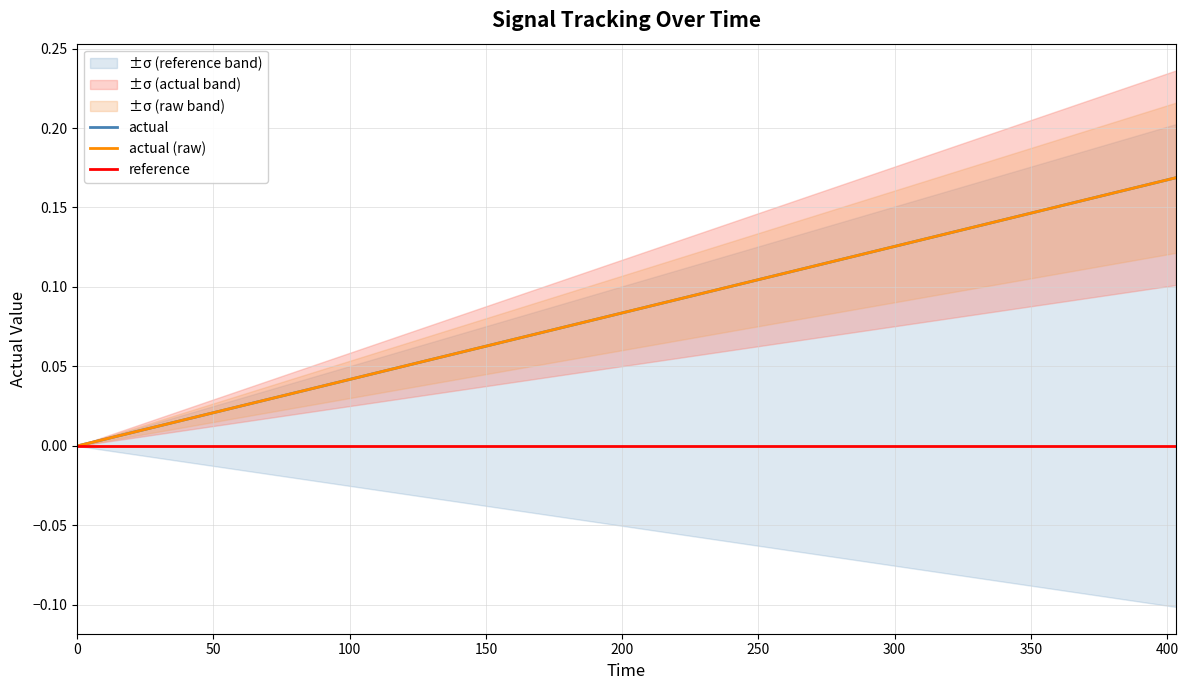

Rank the series at 400 from highest to lowest value.

actual, actual (raw), reference